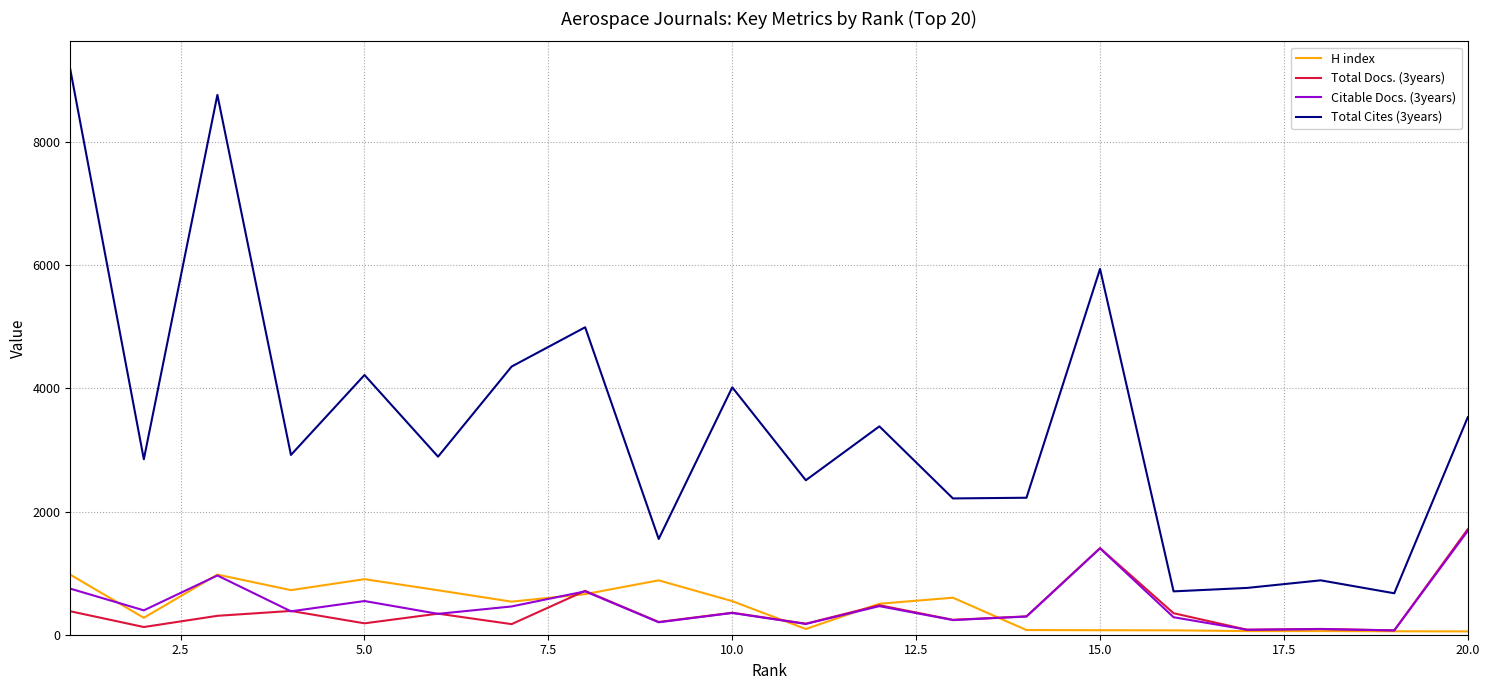

True or false: Citable Docs. (3years) and Total Cites (3years) intersect in this chart.

False